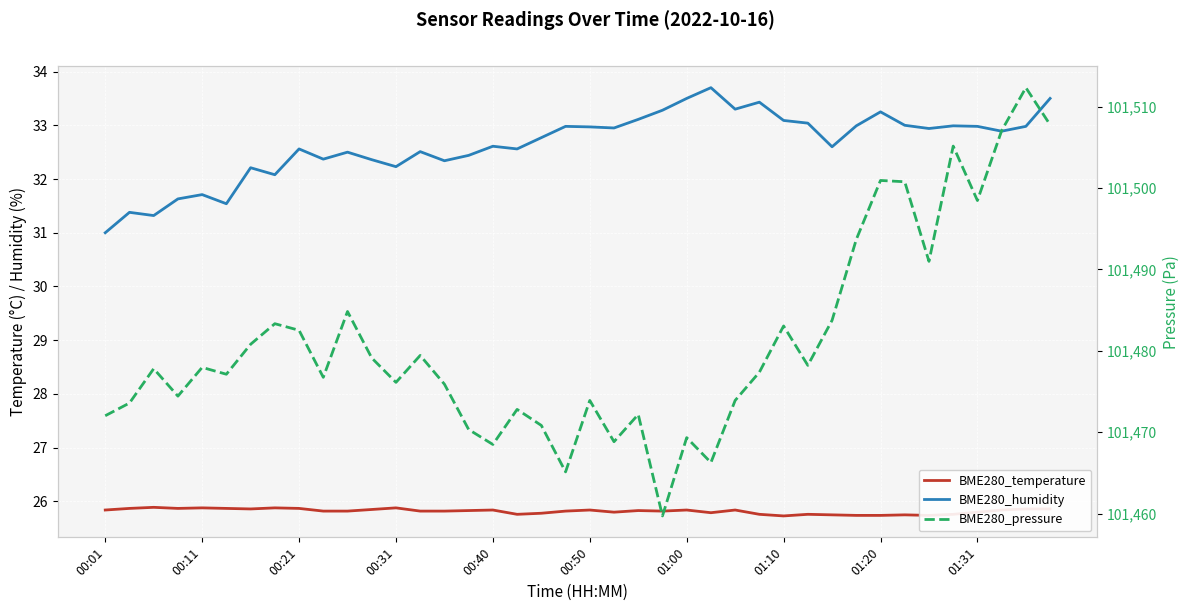

True or false: BME280_temperature and BME280_pressure cross at least once.

False